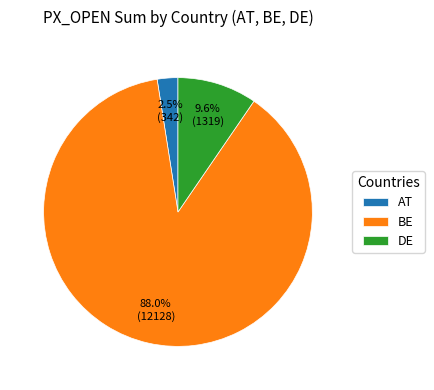

What percentage is the BE slice, to the nearest percent?

88%